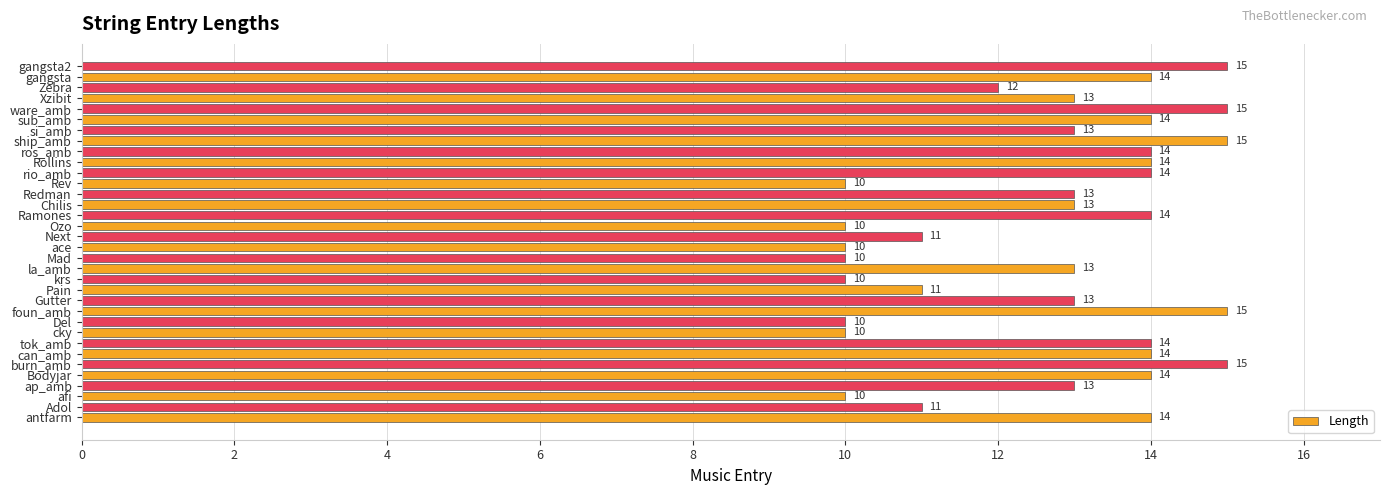

How many values are between 11 and 14?

21